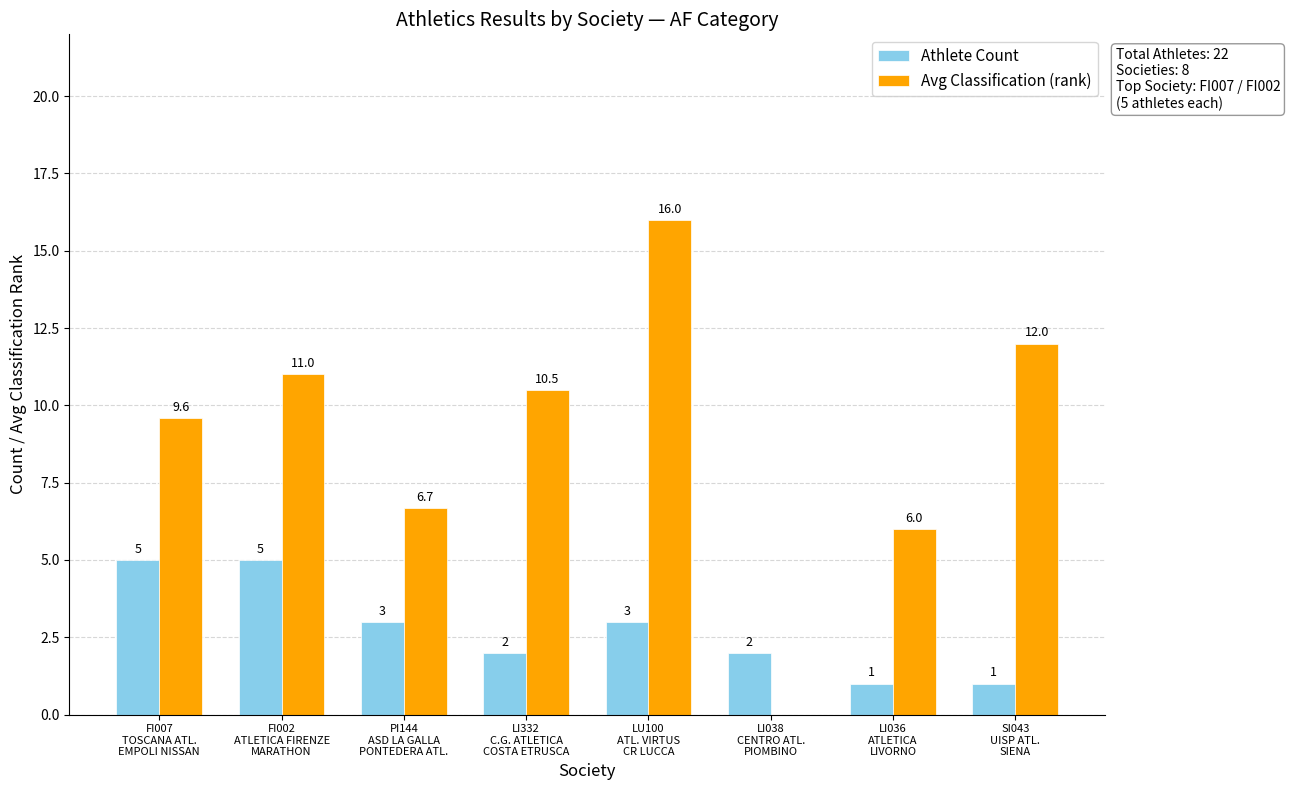

How many distinct data groups are displayed?

2